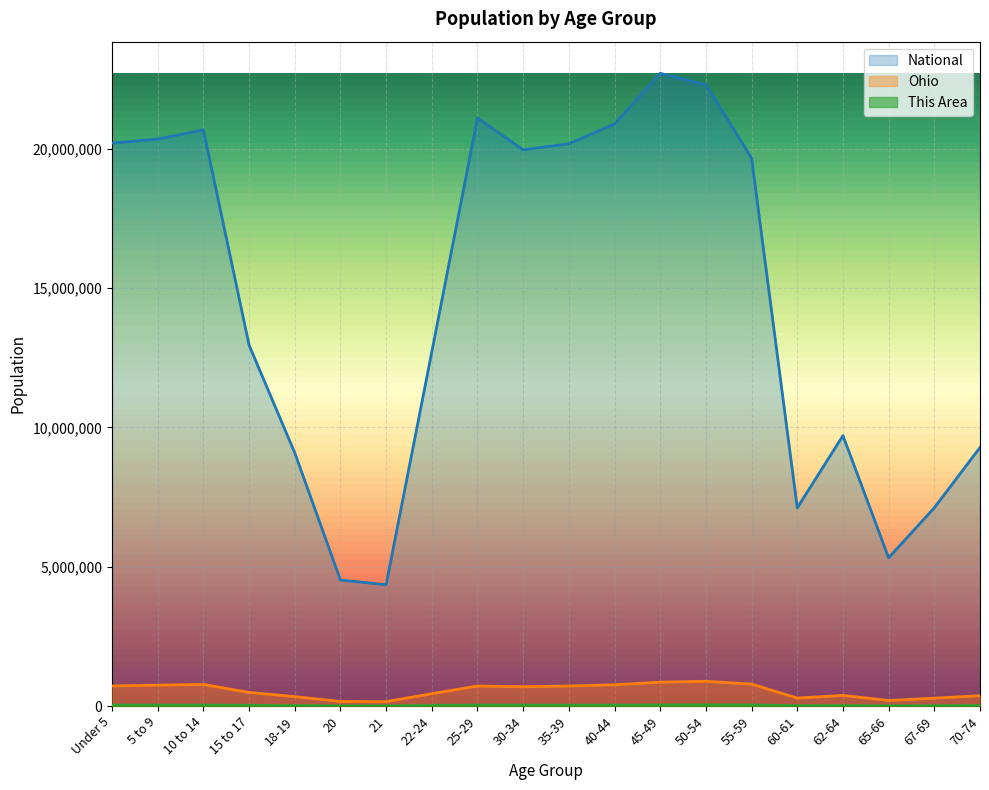

True or false: This Area has more than 1 points higher than both neighbors.

True